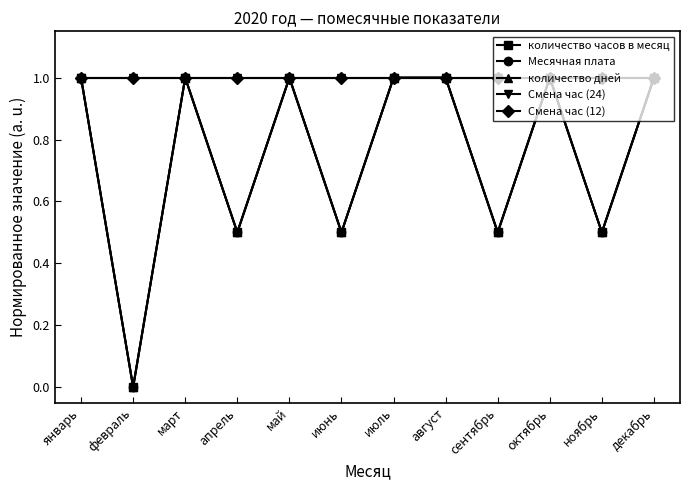

What position from the left is апрель?

4